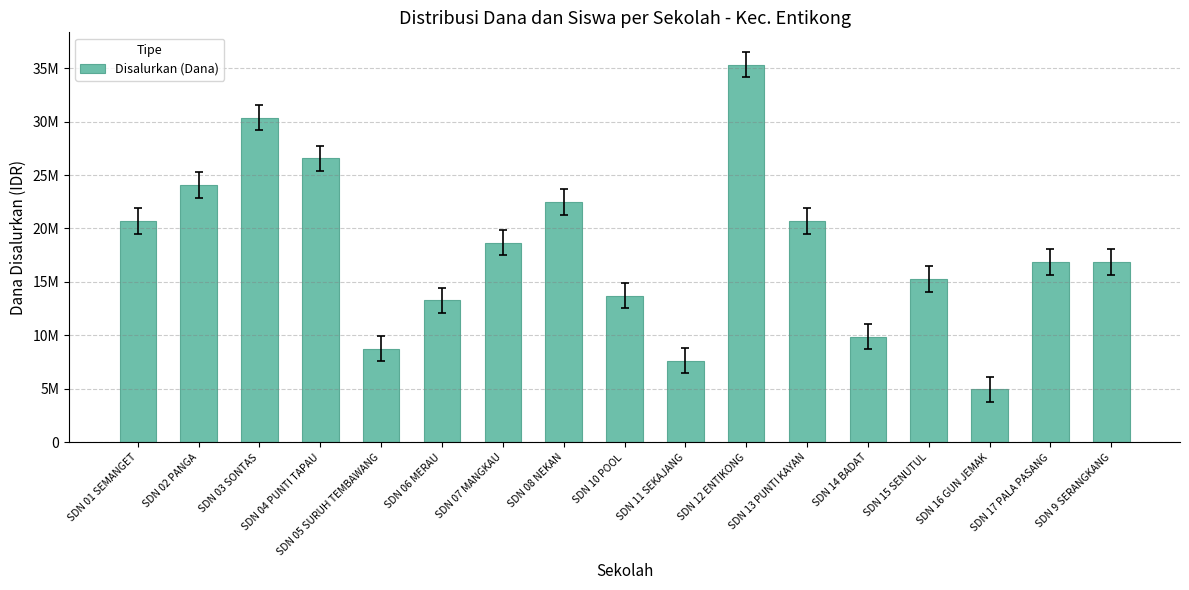

What is the maximum value shown in the chart?

35325000